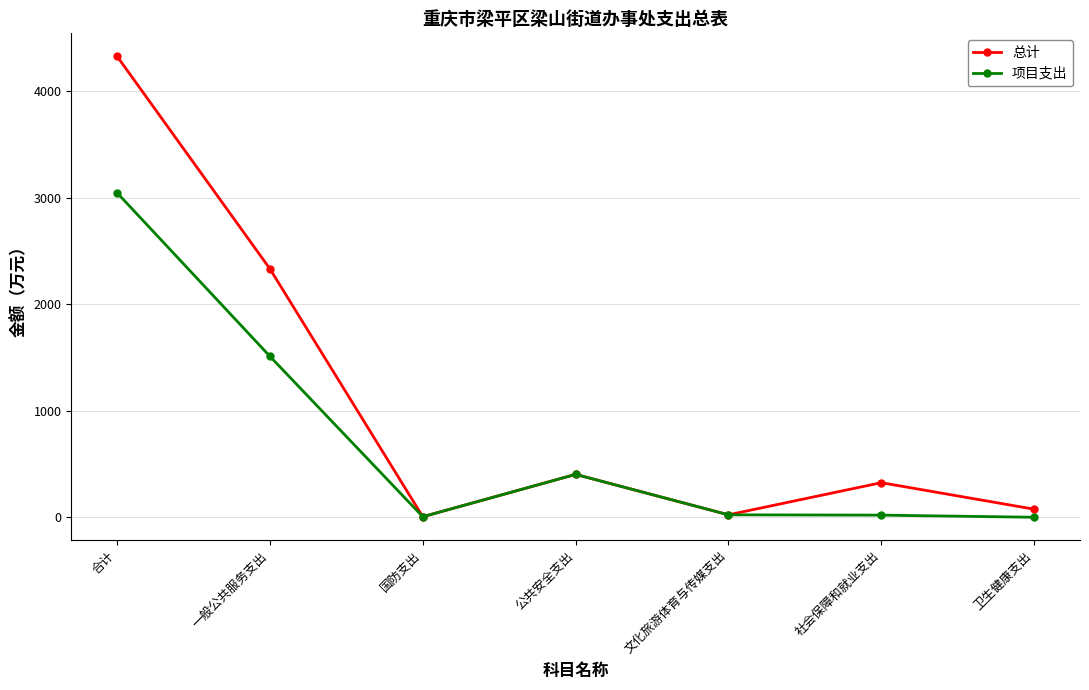

What is the maximum value for 总计?

4329.4